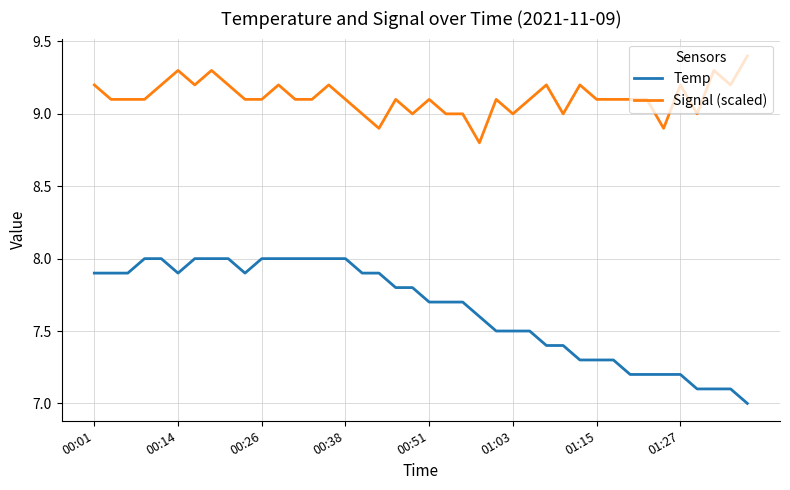

List the series in order of their overall mean, highest first.

Signal (scaled), Temp